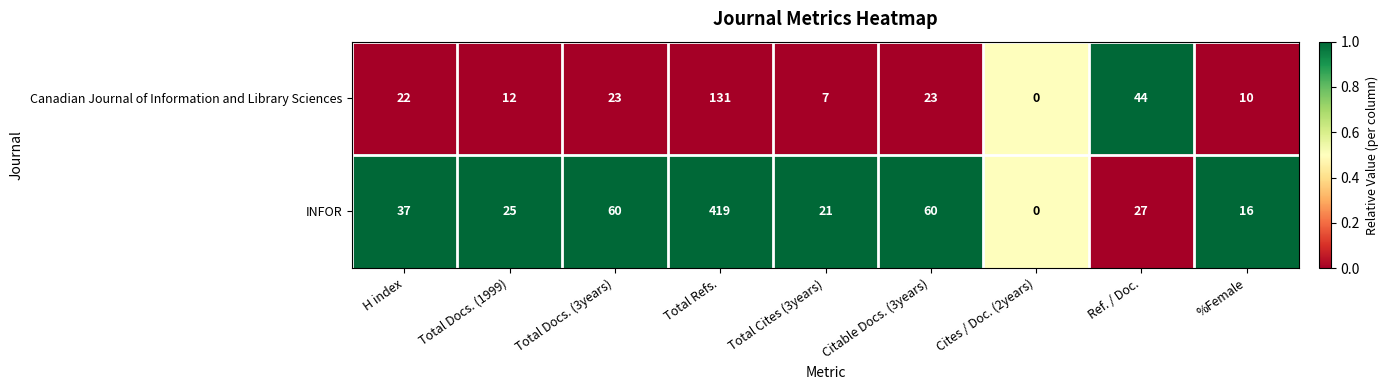

How many values in INFOR are above zero?

8